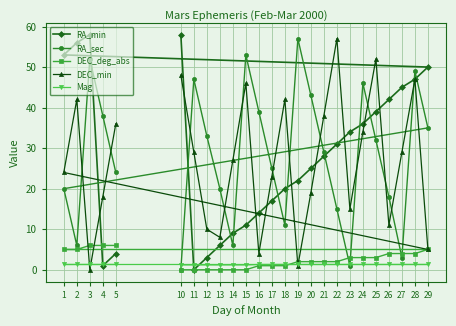

Reading right to left, what are all the values shown in this chart?

RA_min: 4.0	1.0	58.0	56.0	53.0	50.0	47.0	45.0	42.0	39.0	36.0	34.0	31.0	28.0	25.0	22.0	20.0	17.0	14.0	11.0	9.0	6.0	3.0	0.0	58.0
RA_sec: 24.0	38.0	52.0	6.0	20.0	35.0	49.0	3.0	18.0	32.0	46.0	1.0	15.0	29.0	43.0	57.0	11.0	25.0	39.0	53.0	6.0	20.0	33.0	47.0	0.0
DEC_deg_abs: 6.0	6.0	6.0	5.0	5.0	5.0	4.0	4.0	4.0	3.0	3.0	3.0	2.0	2.0	2.0	2.0	1.0	1.0	1.0	0.0	0.0	0.0	0.0	0.0	0.0
DEC_min: 36.0	18.0	0.0	42.0	24.0	5.0	47.0	29.0	11.0	52.0	34.0	15.0	57.0	38.0	19.0	1.0	42.0	23.0	4.0	46.0	27.0	8.0	10.0	29.0	48.0
Mag: 1.3	1.3	1.3	1.3	1.3	1.3	1.3	1.3	1.3	1.3	1.3	1.3	1.3	1.3	1.3	1.3	1.3	1.3	1.3	1.2	1.2	1.2	1.2	1.2	1.2